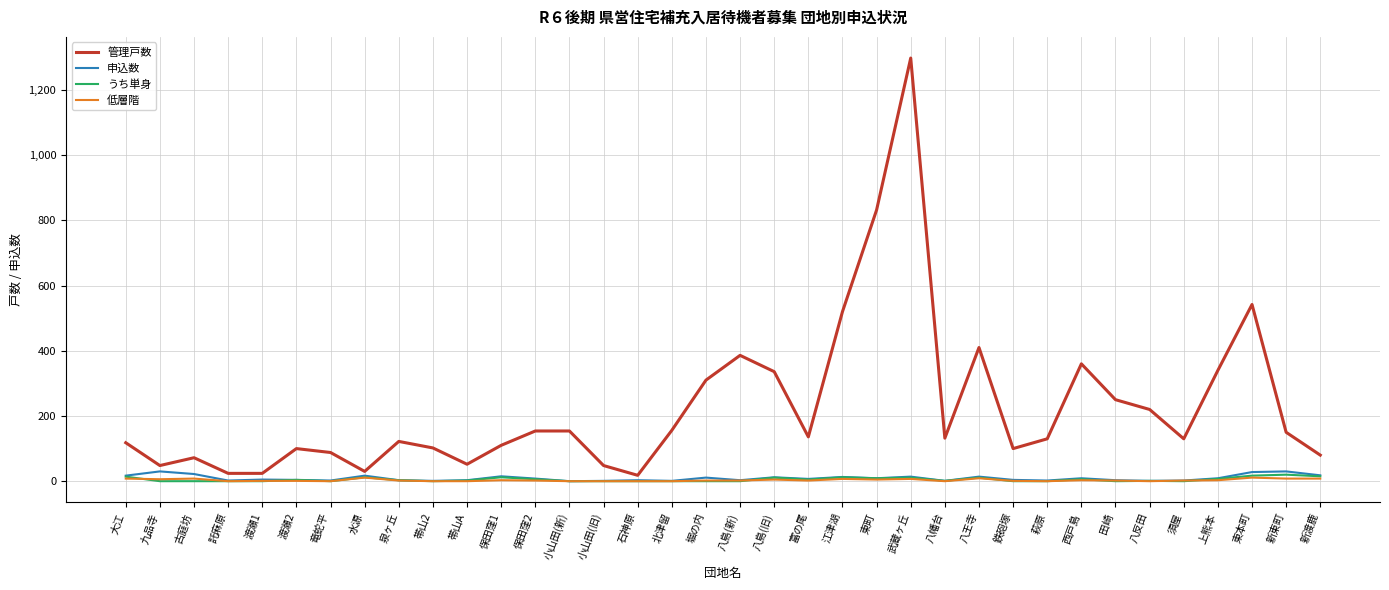

What is the greatest value displayed?

1298